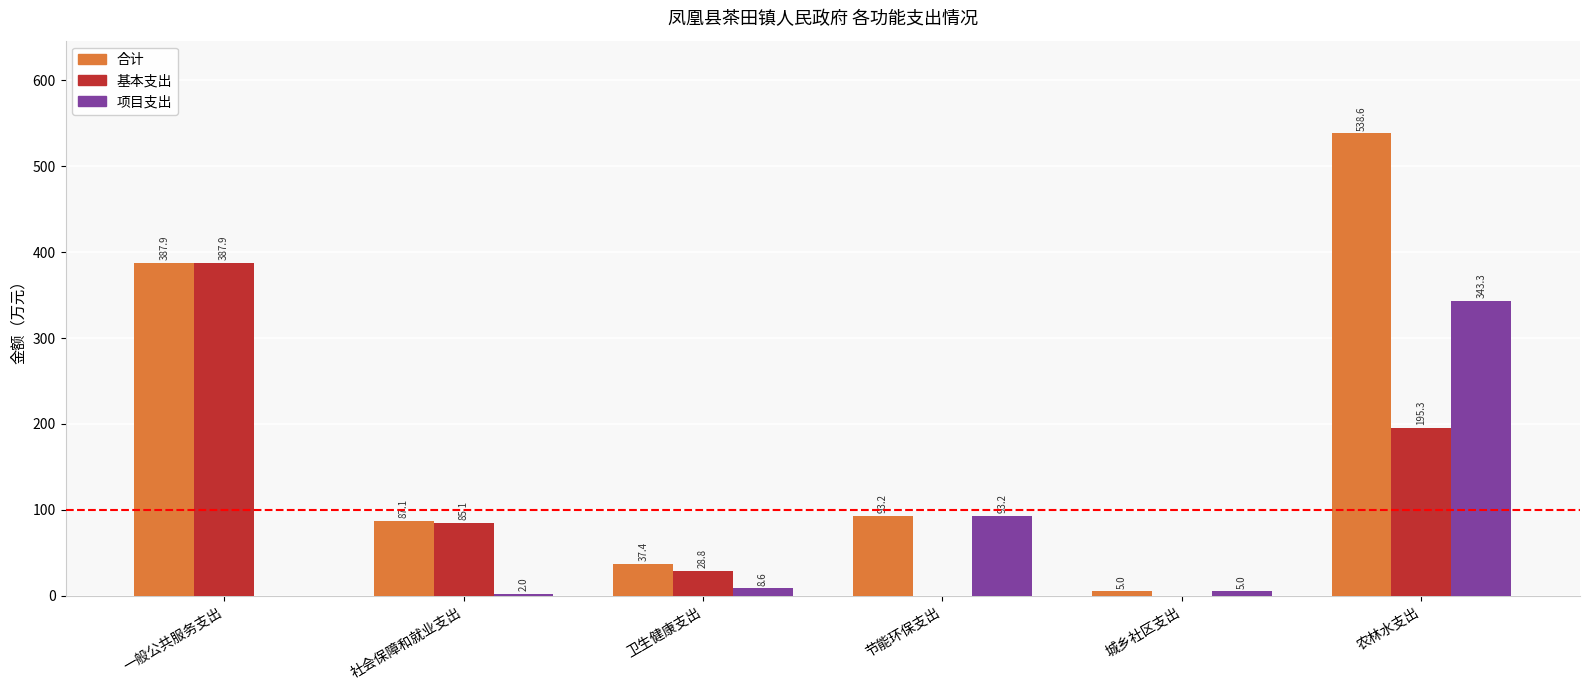

What is the sum of the 基本支出 values at 城乡社区支出 and 社会保障和就业支出?

85.1